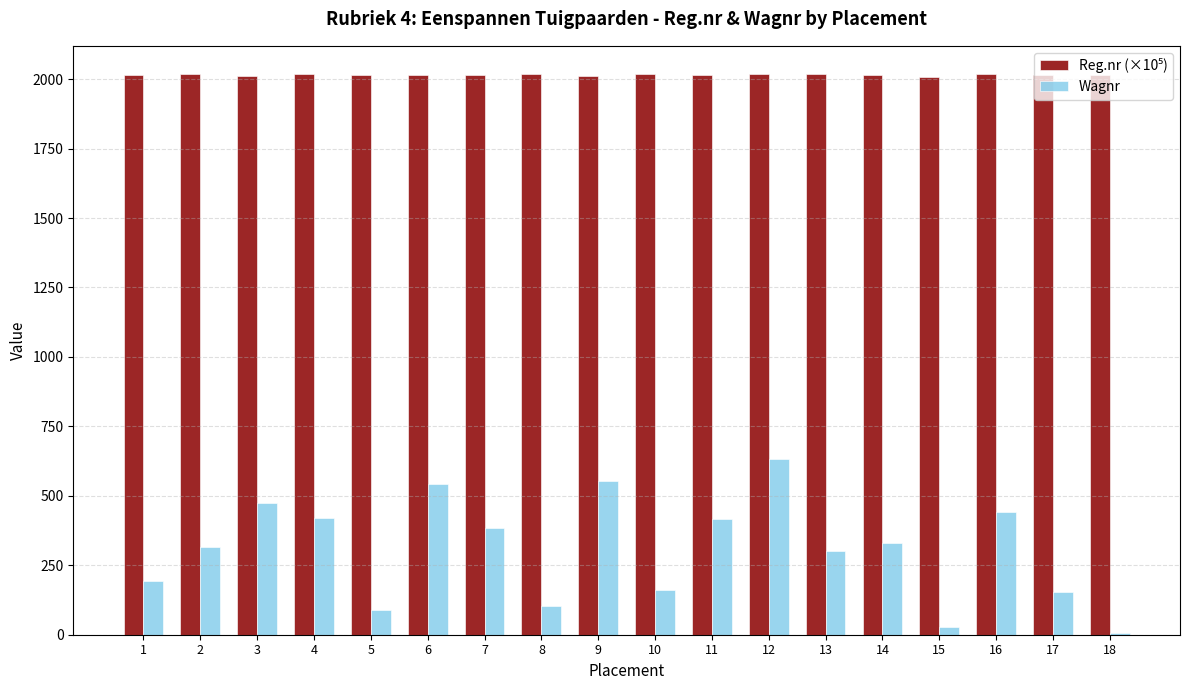

What is the difference between the Wagnr values at 17 and 13?

148.0